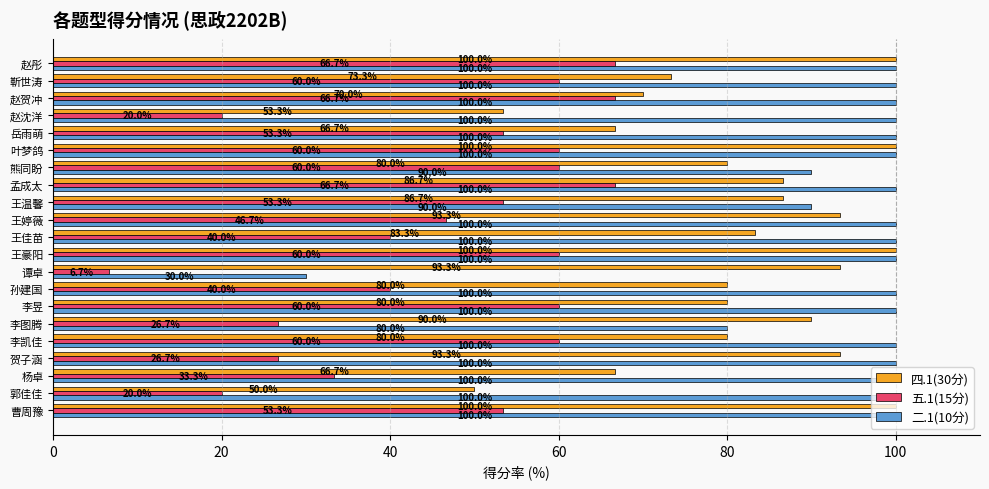

What are all the series names shown in the legend?

四.1(30分), 五.1(15分), 二.1(10分)